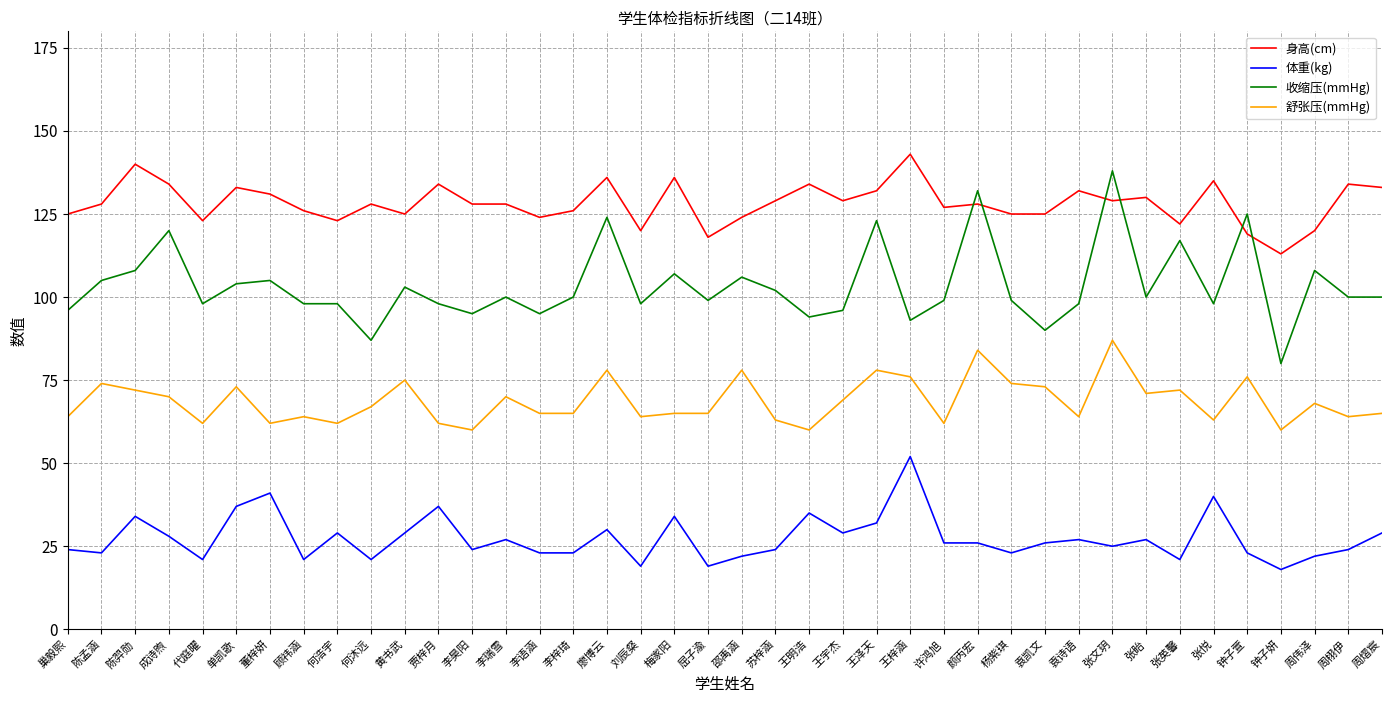

The value of 收缩压(mmHg) at 周栩伊 is 100. True or false?

True